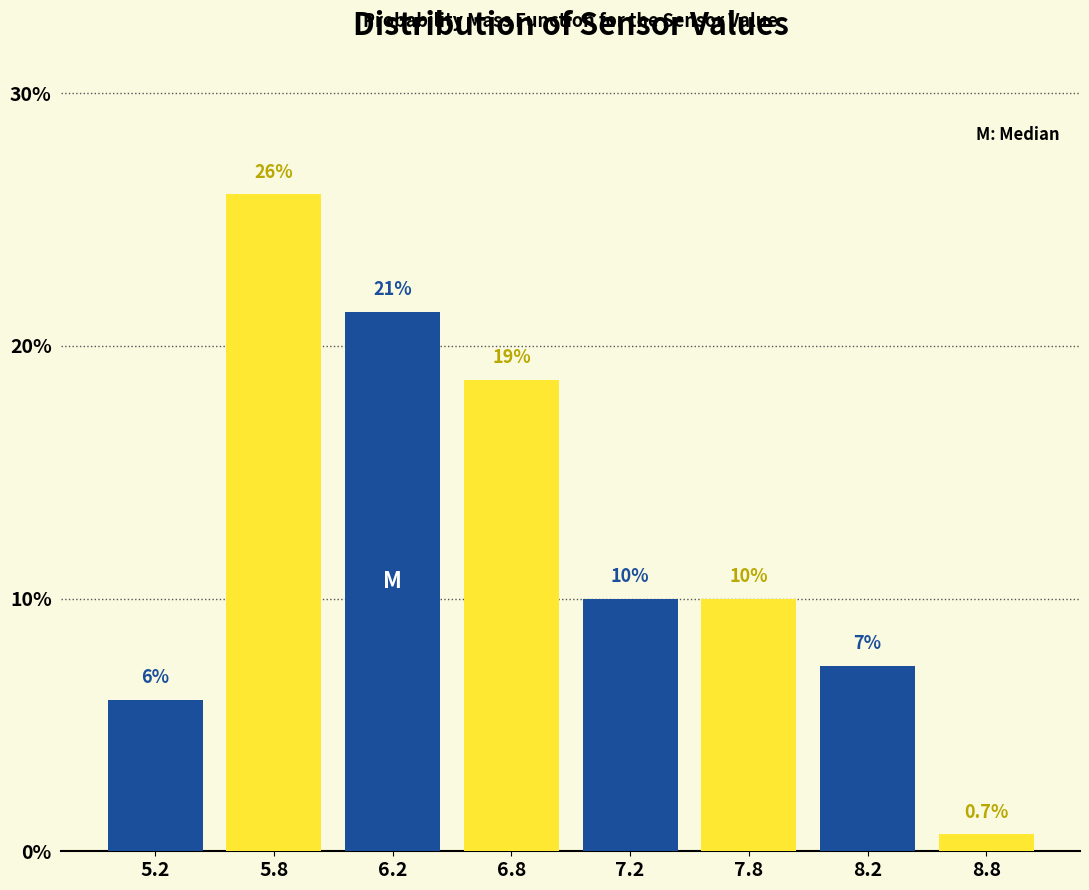

Reading left to right, extract all data points from this chart.

6.0	26.0	21.3	18.7	10.0	10.0	7.3	0.7